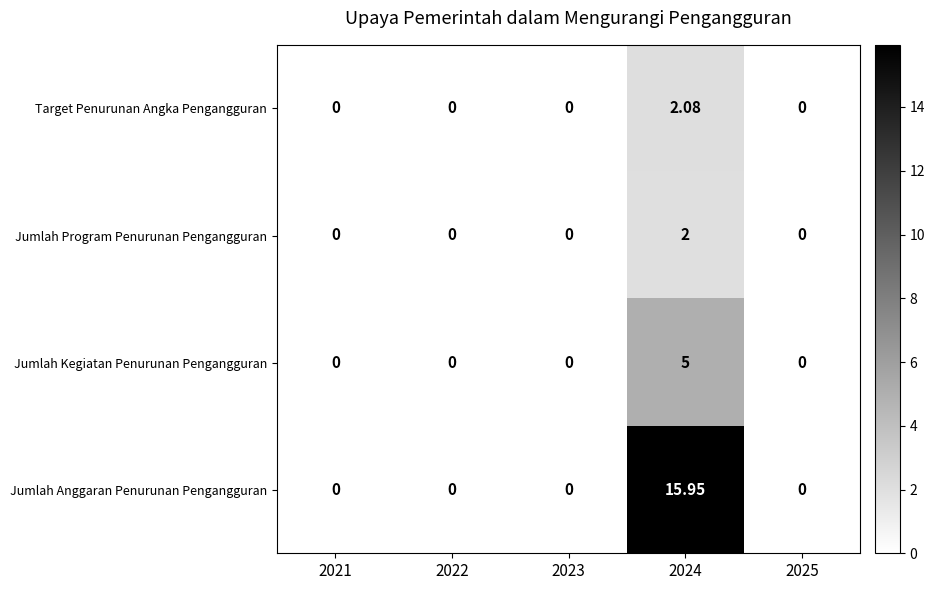

At 2024, list the series in order from smallest to largest.

Jumlah Program Penurunan Pengangguran, Target Penurunan Angka Pengangguran, Jumlah Kegiatan Penurunan Pengangguran, Jumlah Anggaran Penurunan Pengangguran